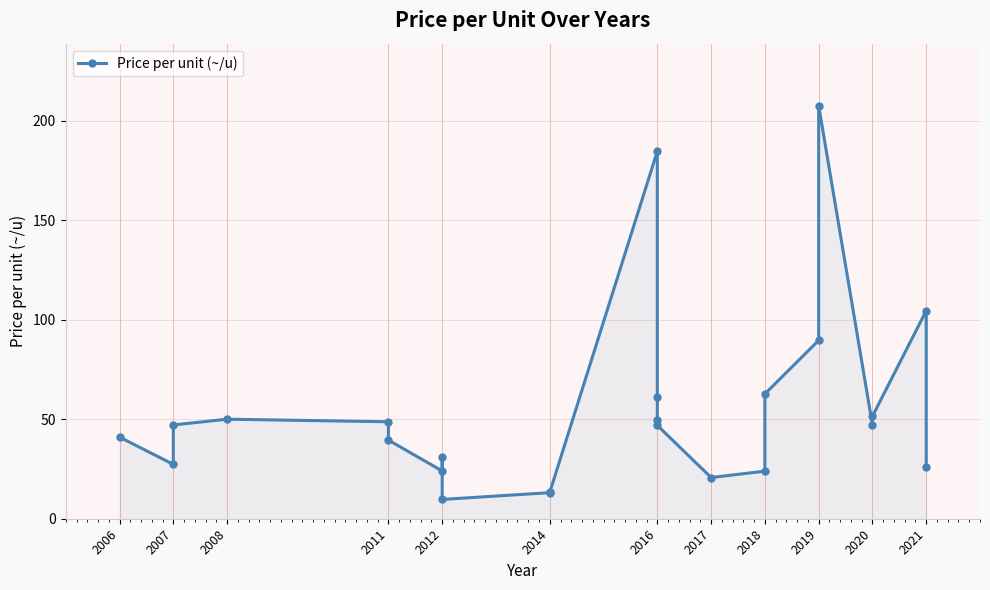

What is the value of the 4th point from the left?

50.0